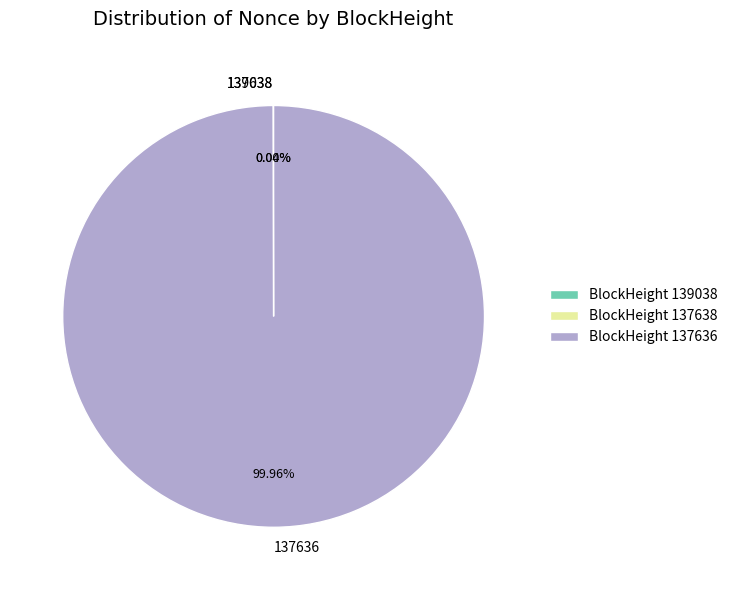

Is the sum of 139038 and 137636 greater than half?

Yes